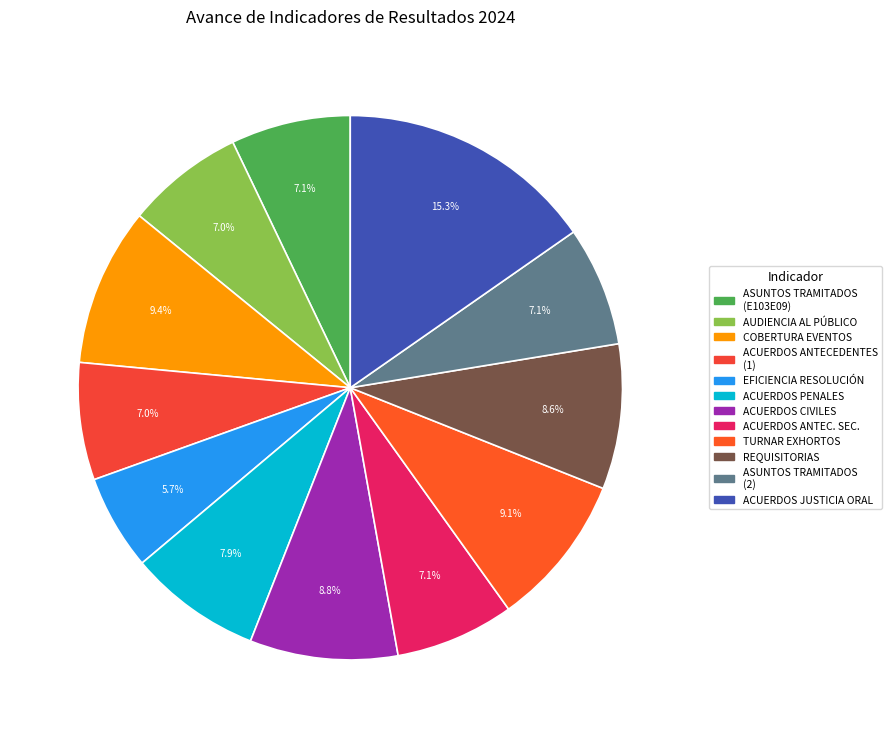

Is there any slice that represents more than half of the pie?

No